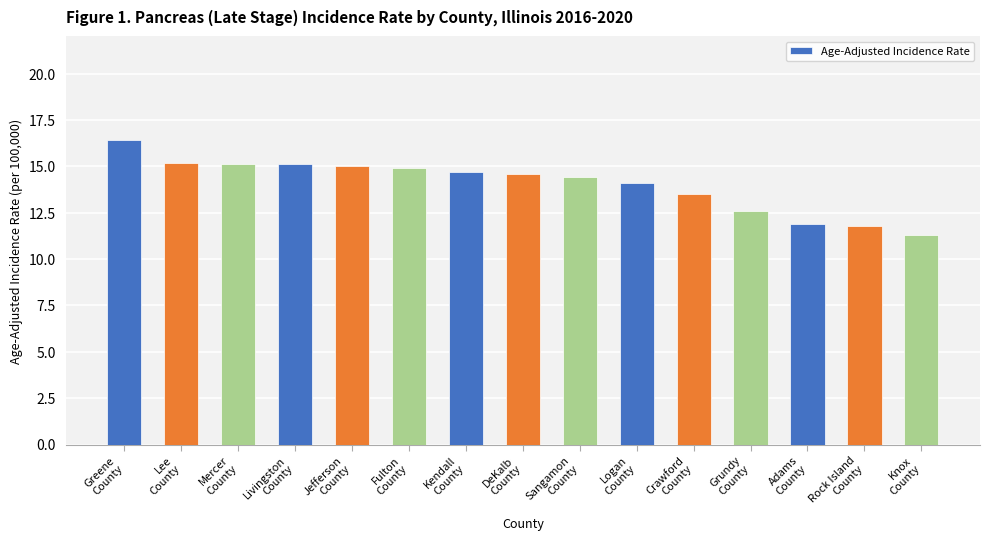

True or false: the data shows 19.5 at Adams
County.

False